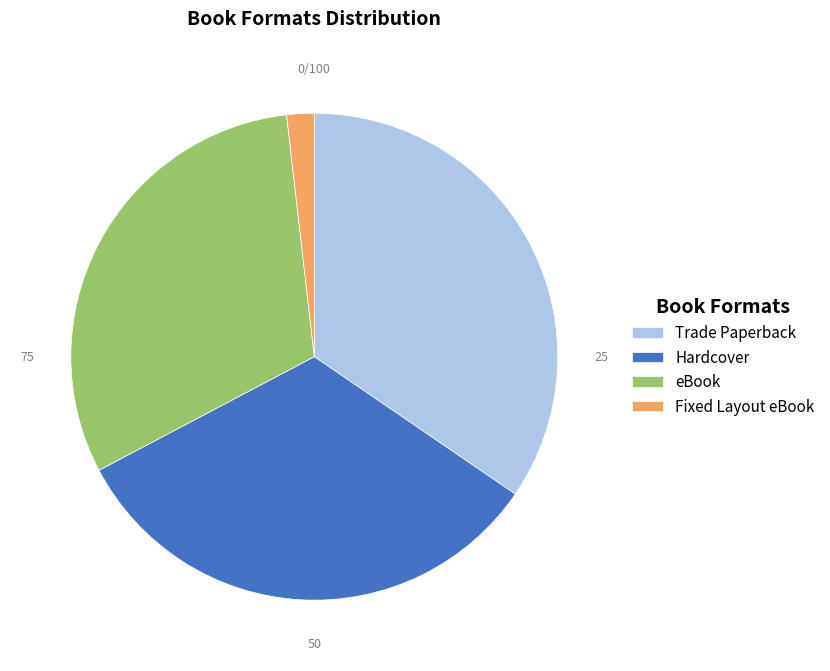

Is there any slice that represents more than half of the pie?

No